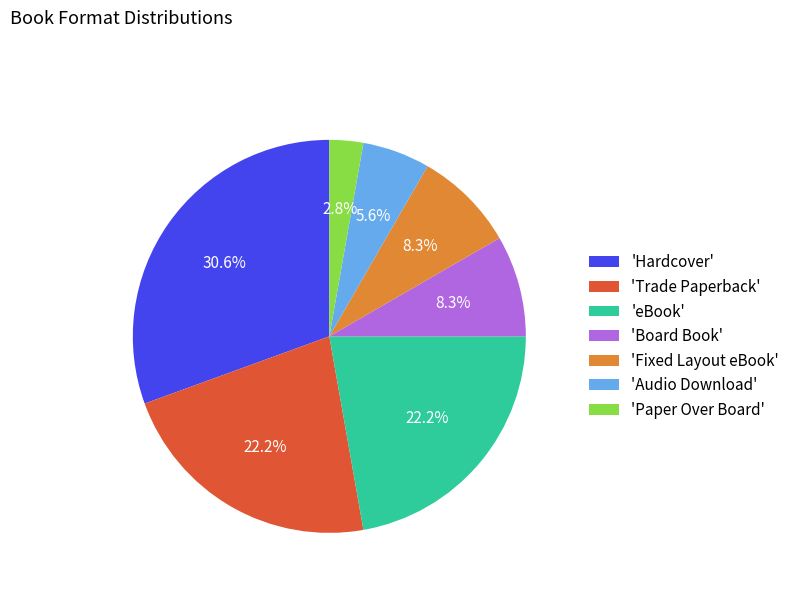

Is the sum of 'Paper Over Board' and 'Board Book' greater than half?

No